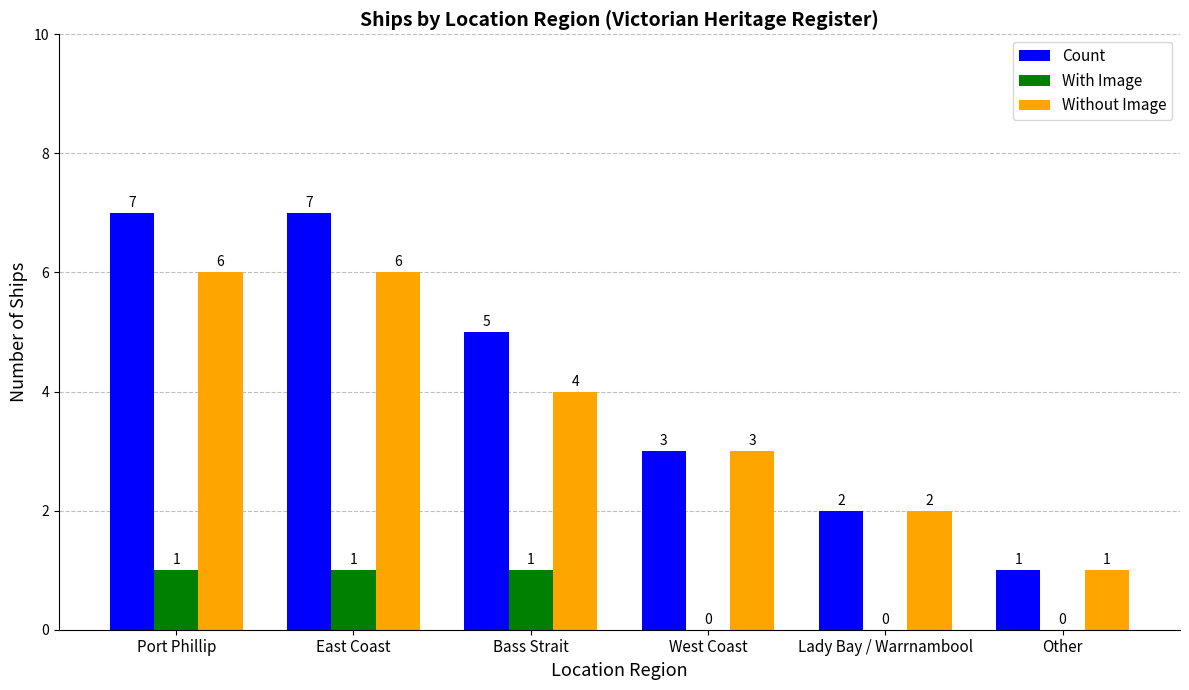

Are the bars grouped side by side (vs. stacked)?

Yes